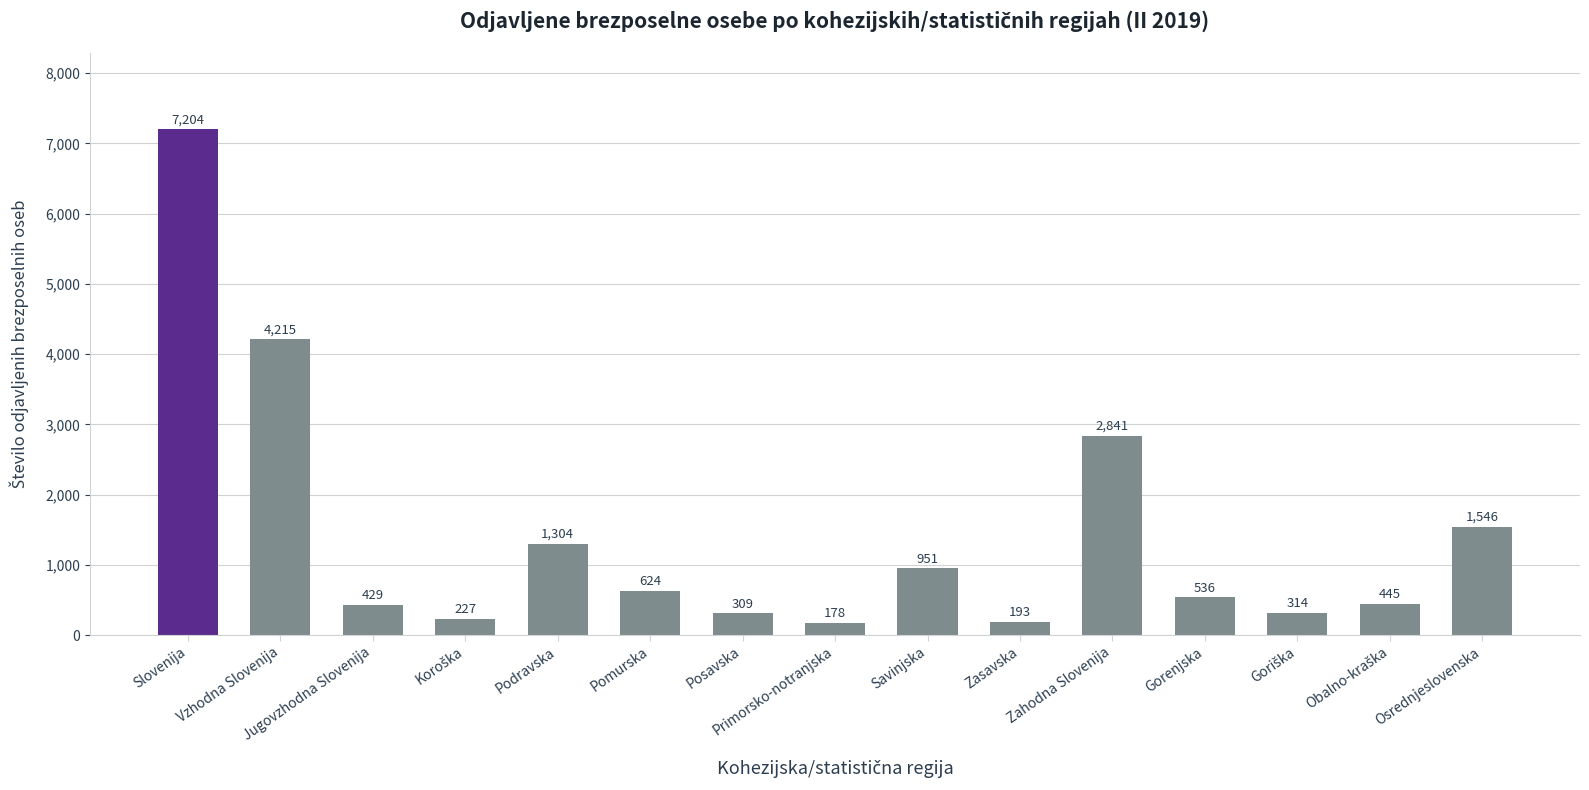

Are the bars horizontal?

No